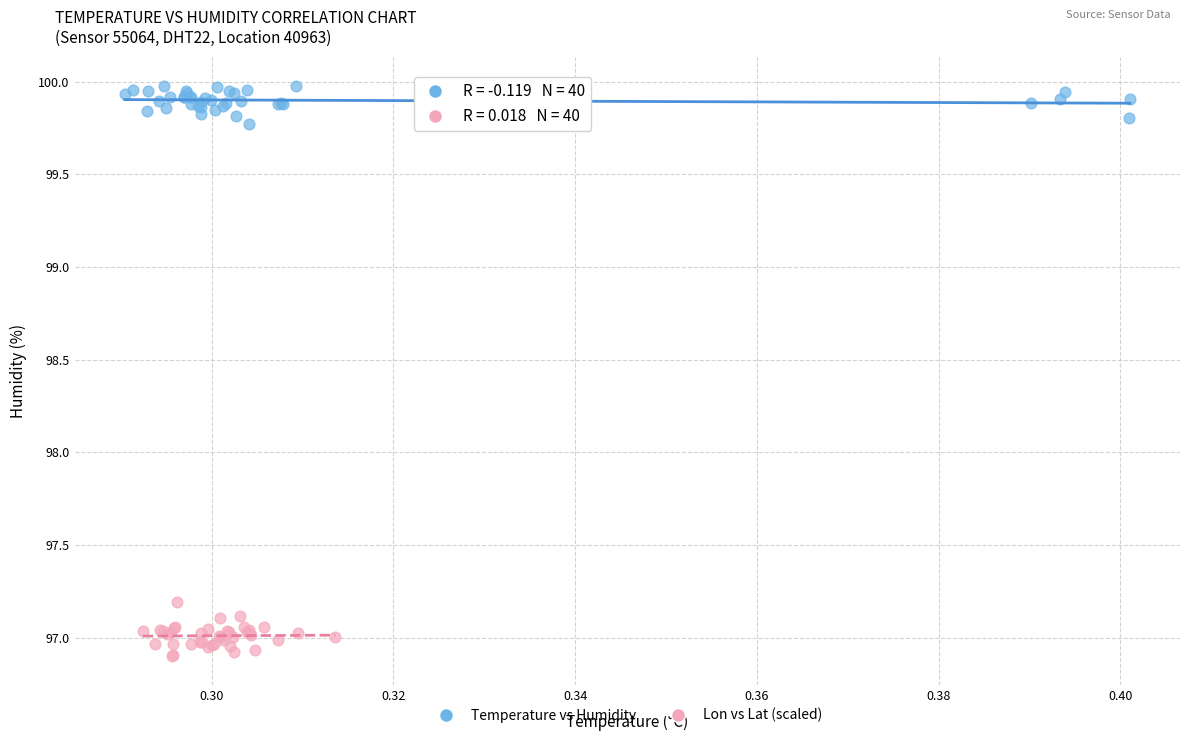

Which series reaches the maximum Y coordinate?

Temperature vs Humidity